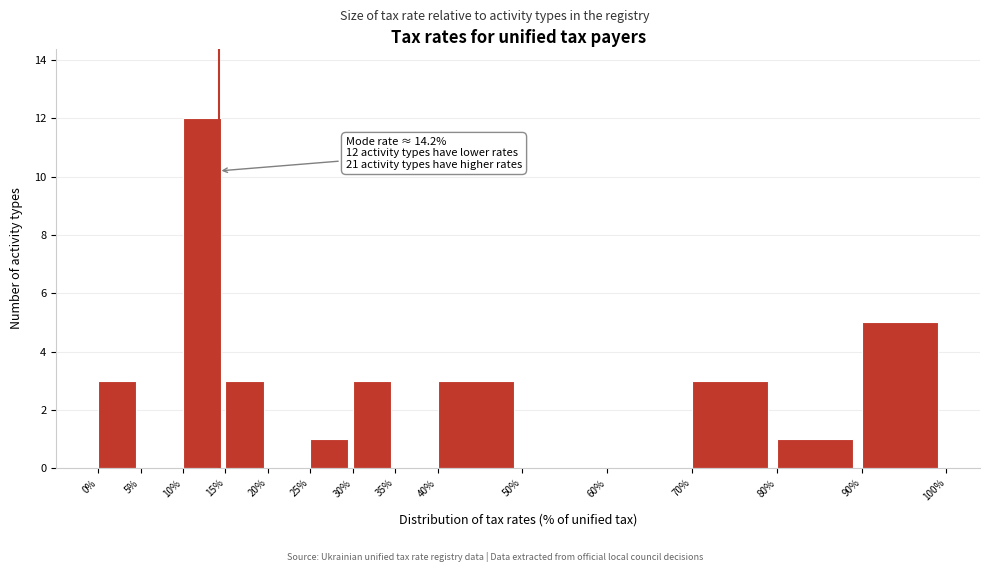

Over which range of the x-axis is the bar tallest?

10% to 15%